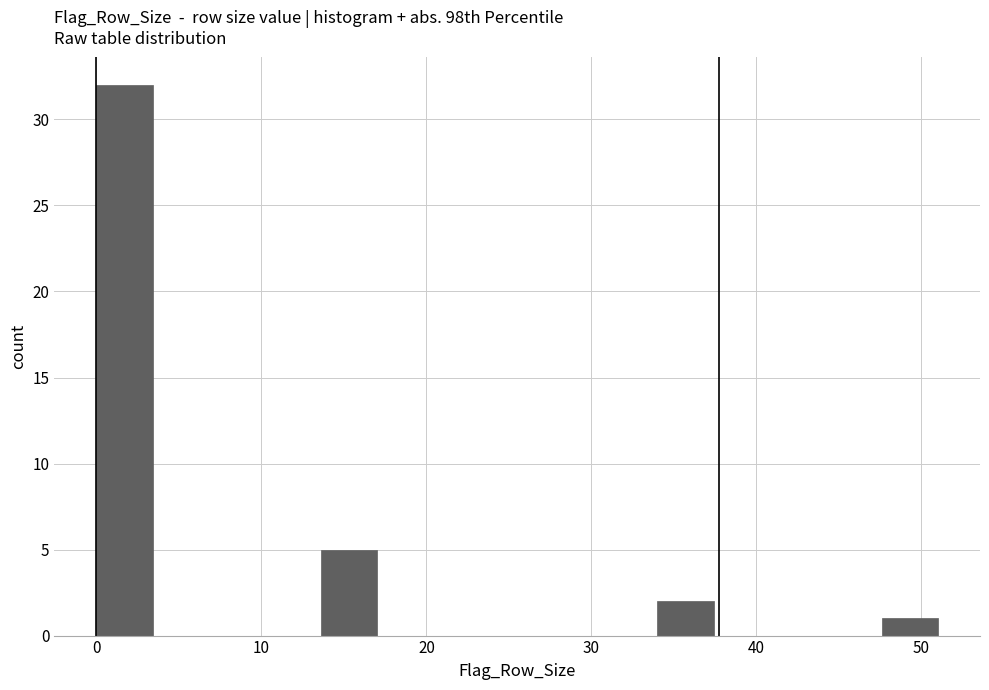

Read against the x-axis, roughly where is the centre of the tallest bar?

2